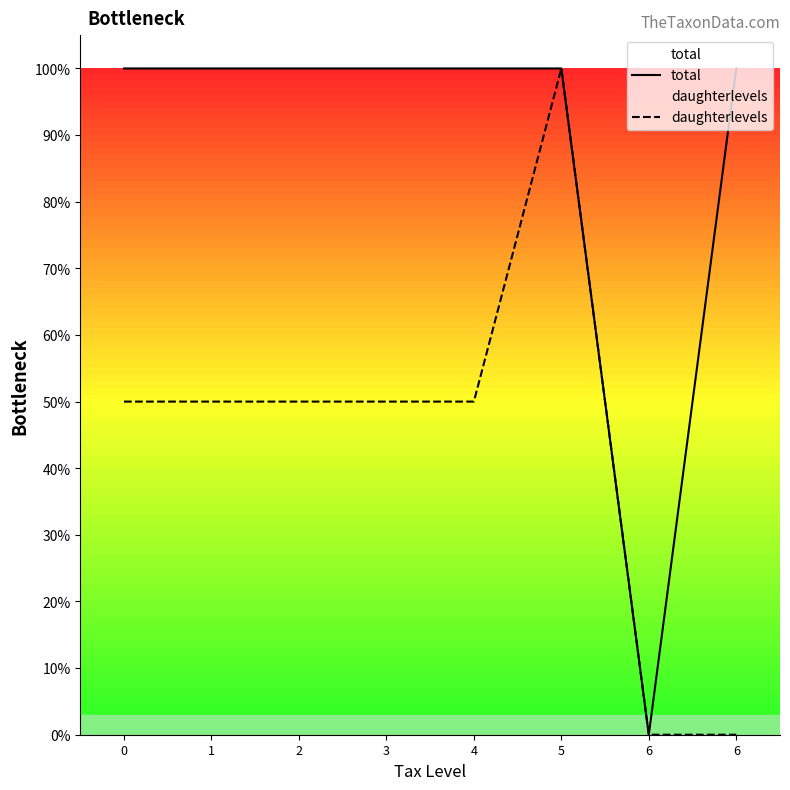

True or false: total and daughterlevels cross at least once.

False